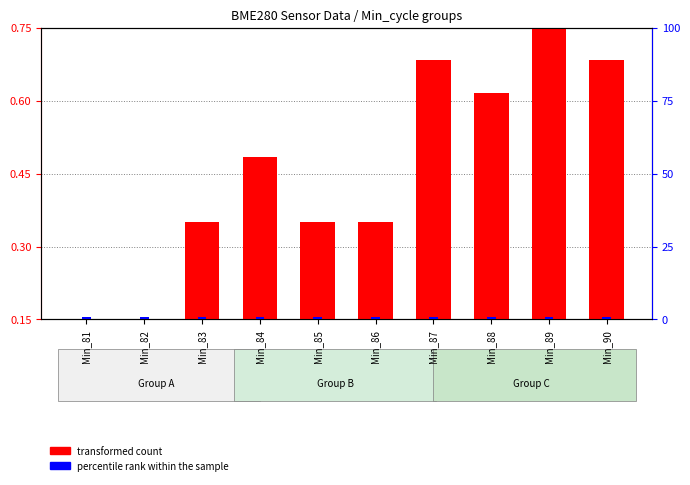

What is the sum of the transformed count values at Min_90 and Min_88?

1.3